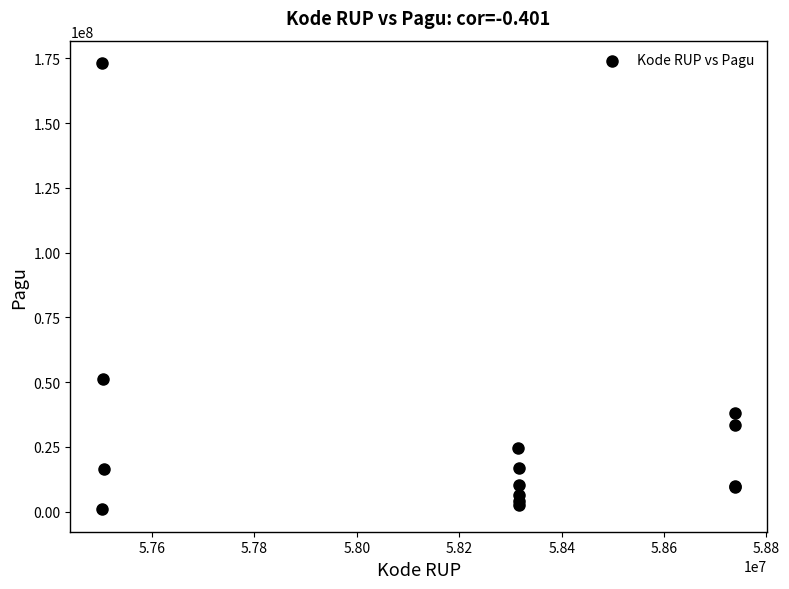

What Y value in the scatter plot is closest to 87044800?

51194400